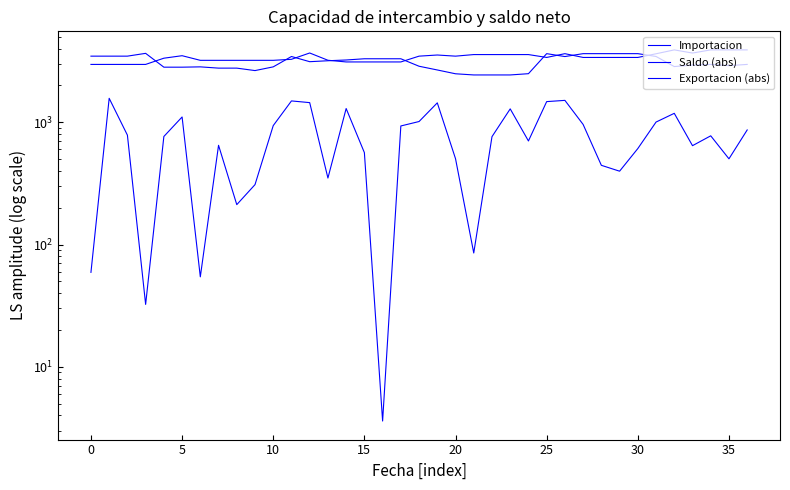

What is the average value of the Importacion series?

3392.2